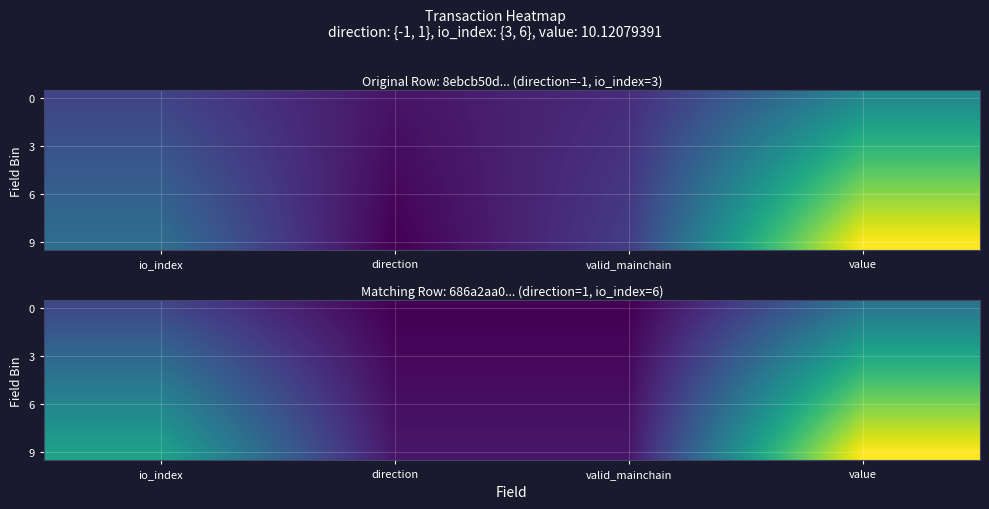

How many categories are shown in the chart?

4